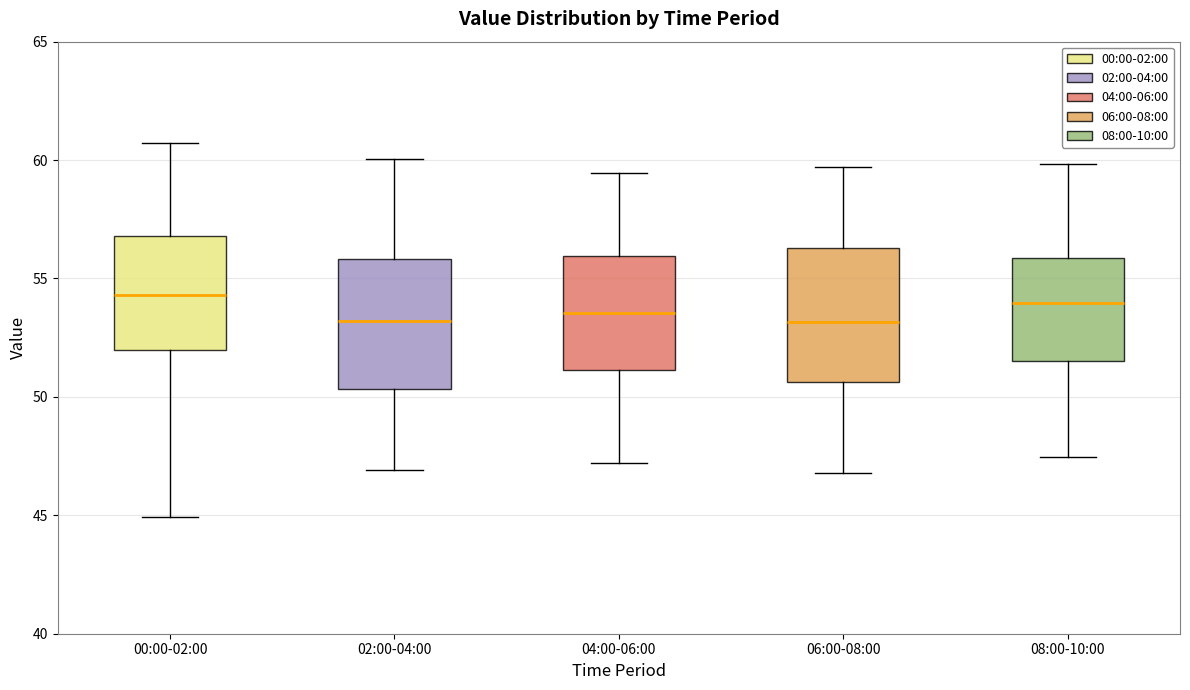

Reading left to right, transcribe this box plot: for each box, give where its median line is, the range the box spans, and where its two whiskers end, as read against the y-axis. The values are not printed on the chart, so give them approximately, as read against the axis.

00:00-02:00: median 54.5, box 52.0 to 57.0, whiskers 45.0 to 60.5
02:00-04:00: median 53.0, box 50.5 to 56.0, whiskers 47.0 to 60.0
04:00-06:00: median 53.5, box 51.0 to 56.0, whiskers 47.0 to 59.5
06:00-08:00: median 53.0, box 50.5 to 56.5, whiskers 47.0 to 59.5
08:00-10:00: median 54.0, box 51.5 to 56.0, whiskers 47.5 to 60.0